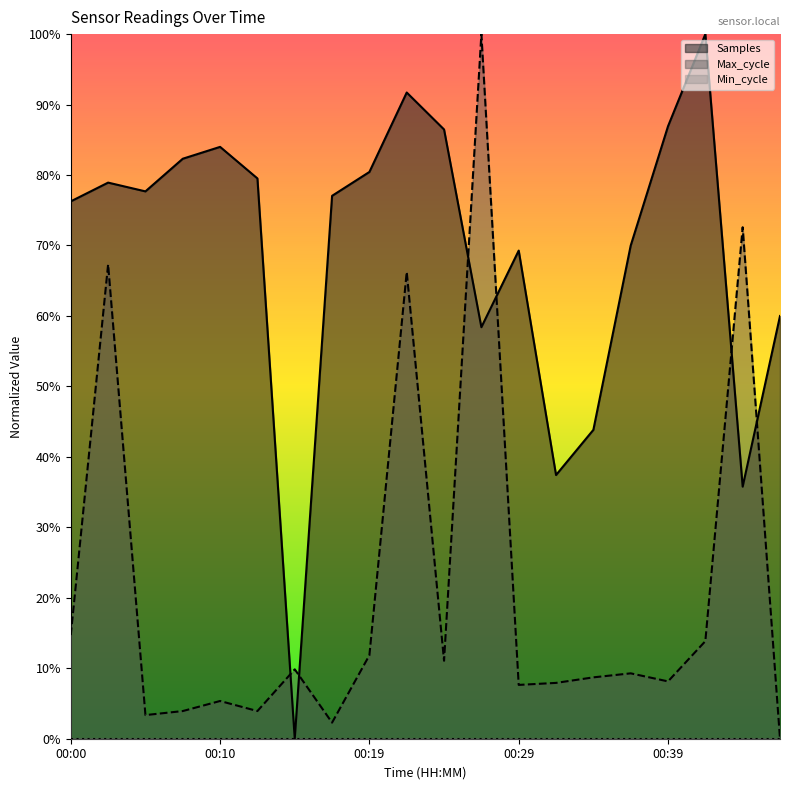

The Max_cycle series shows 14.7 at 00:00. True or false?

True